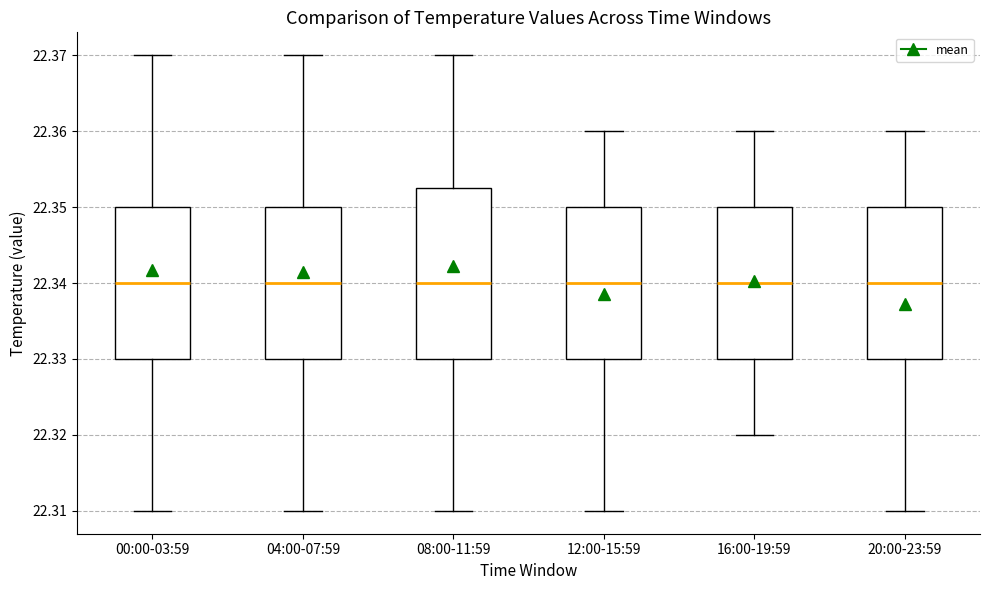

Where does the median line of the box for 20:00-23:59 sit on the y-axis? The values are not printed on the chart, so give them approximately, as read against the axis.

22.340